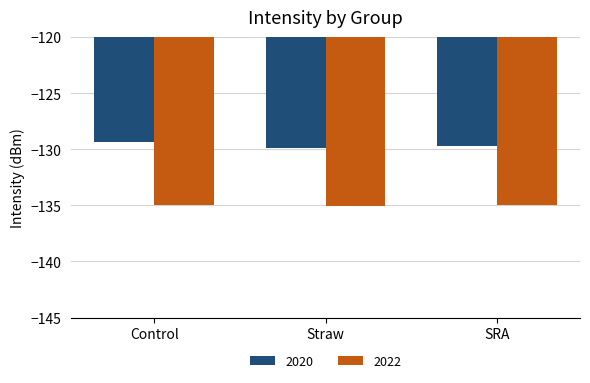

True or false: 2020 has a value of -129.4 at Control.

True